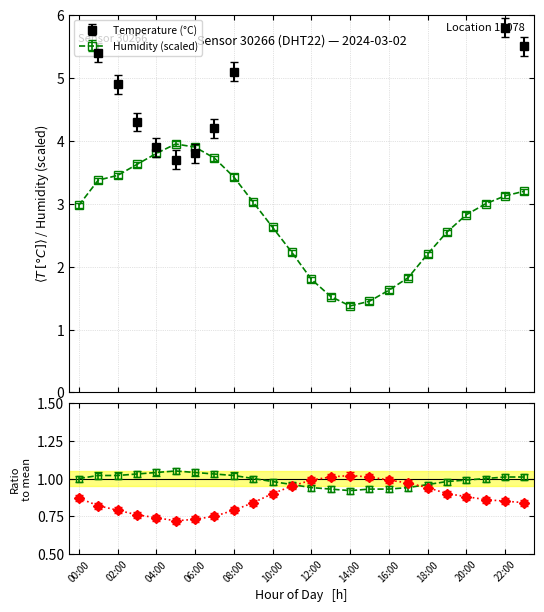

True or false: humidity has a value of 3.0 at 09:00.

True